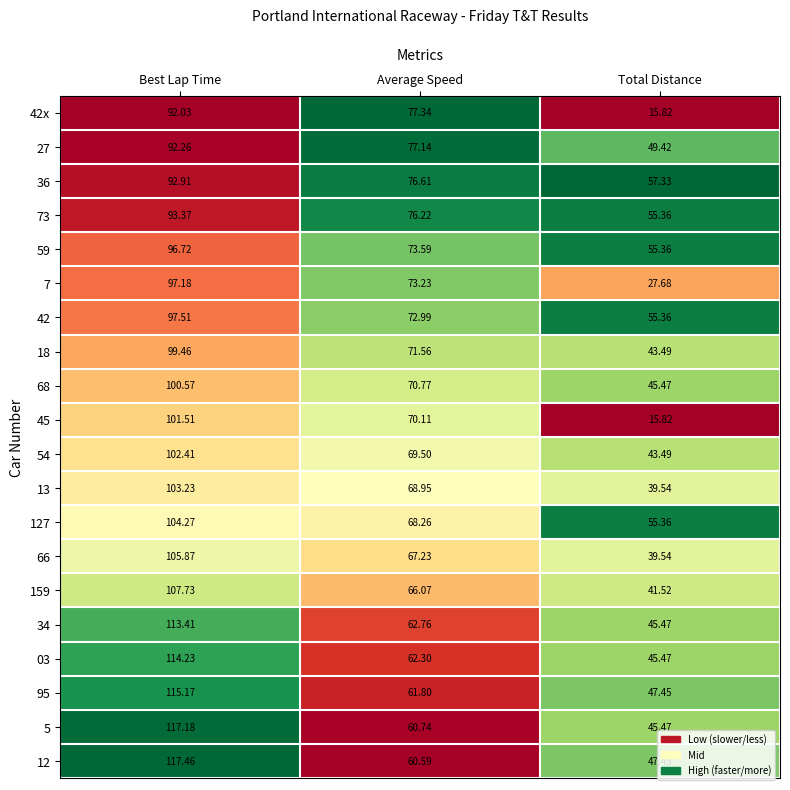

List the labels in order of 7 value, largest first.

Best Lap Time, Average Speed, Total Distance